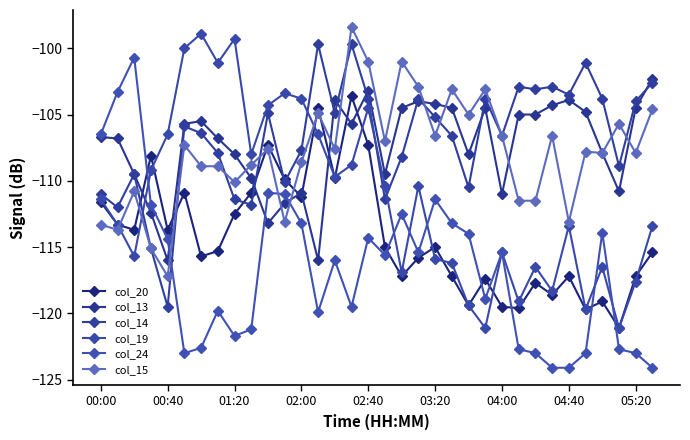

At which category is the sum across all series the highest?

02:40